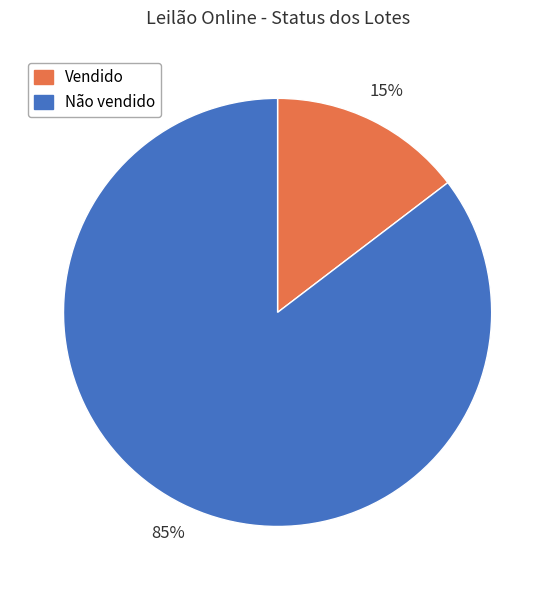

To the nearest percent, what is the combined percentage of Vendido and Não vendido?

100%